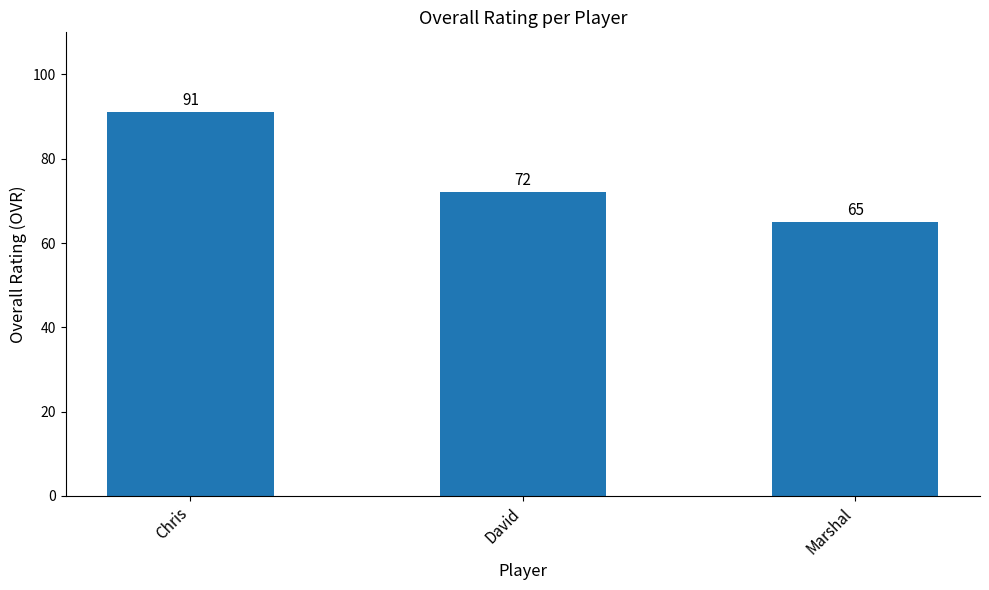

What is the sum of all values?

228